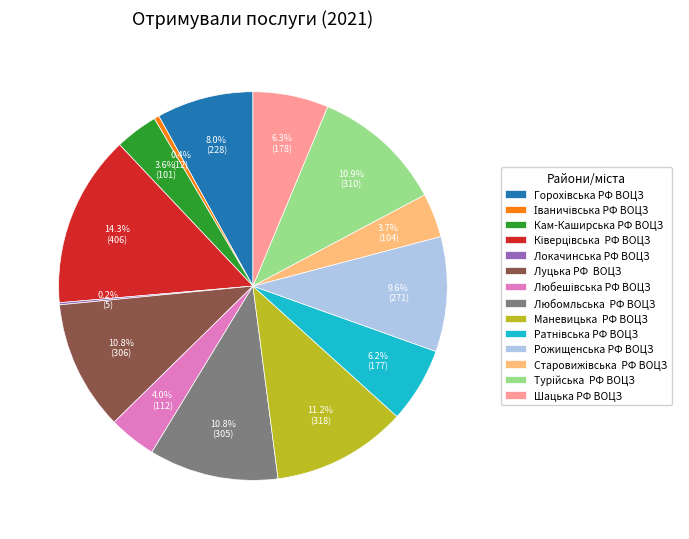

What is the ratio of the value at Шацька РФ ВОЦЗ to the value at Луцька РФ ВОЦЗ?

0.6